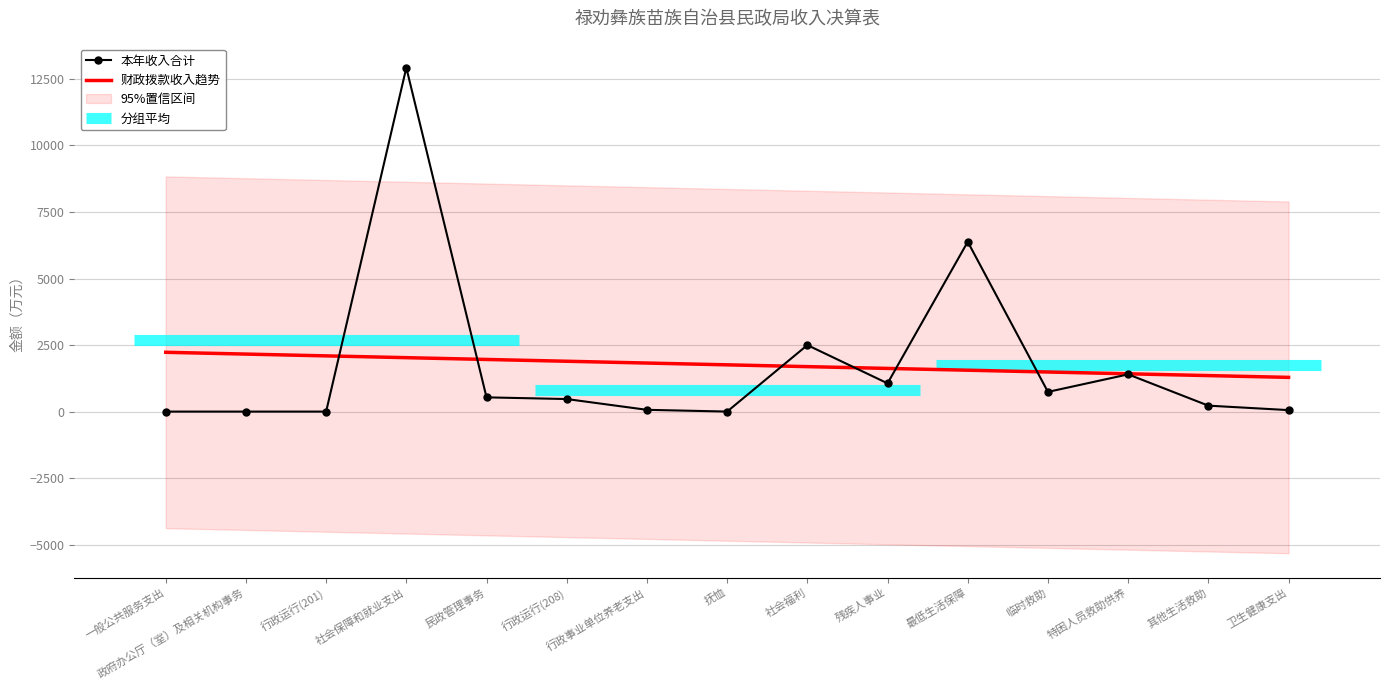

The value of 财政拨款收入趋势 at 卫生健康支出 is 535.1. True or false?

False